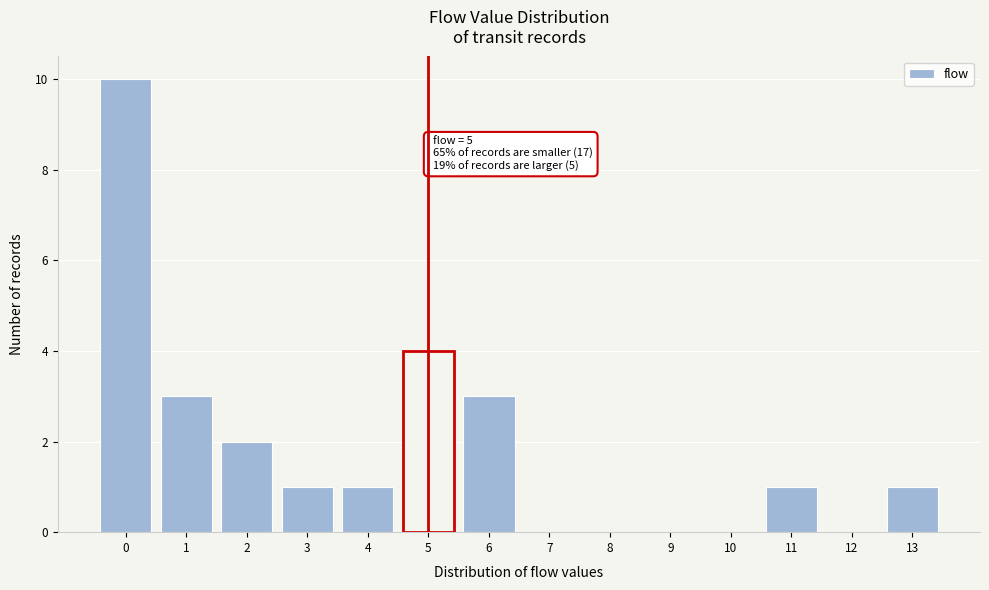

Reading left to right, list all the values displayed in this chart.

0=10	1=3	2=2	3=1	4=1	5=4	6=3	7=0	8=0	9=0	10=0	11=1	12=0	13=1